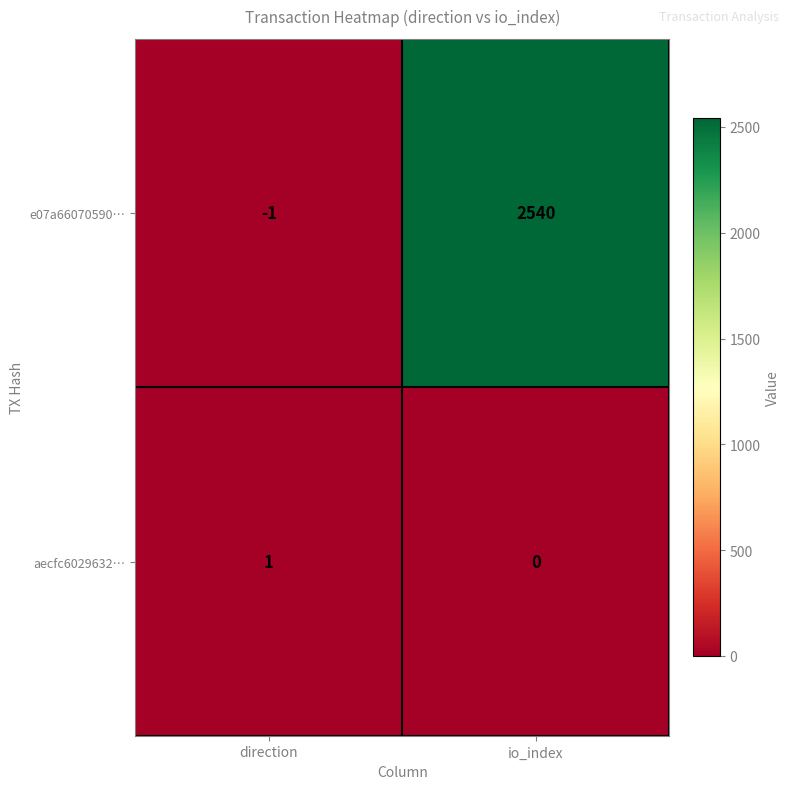

List the series in order of their peak value, highest first.

e07a66070590…, aecfc6029632…